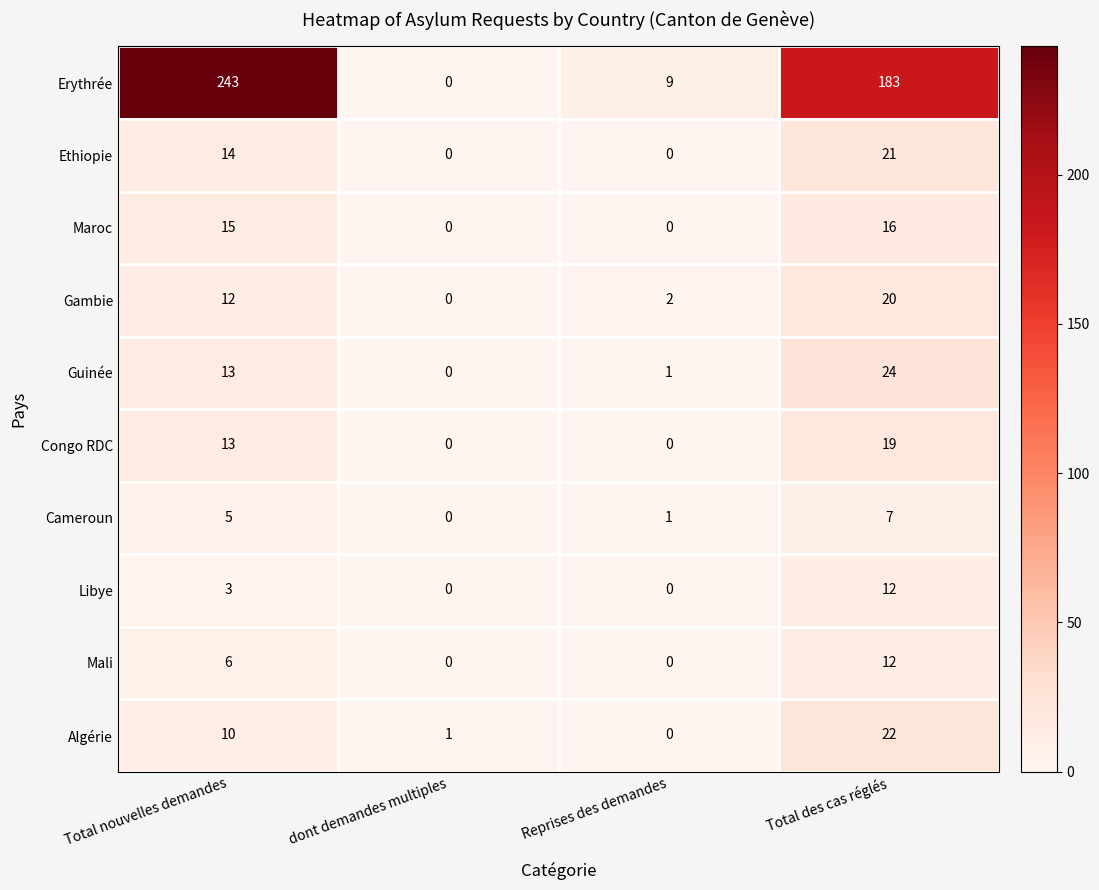

What is the difference between the maximum and second lowest values in the Gambie series?

18